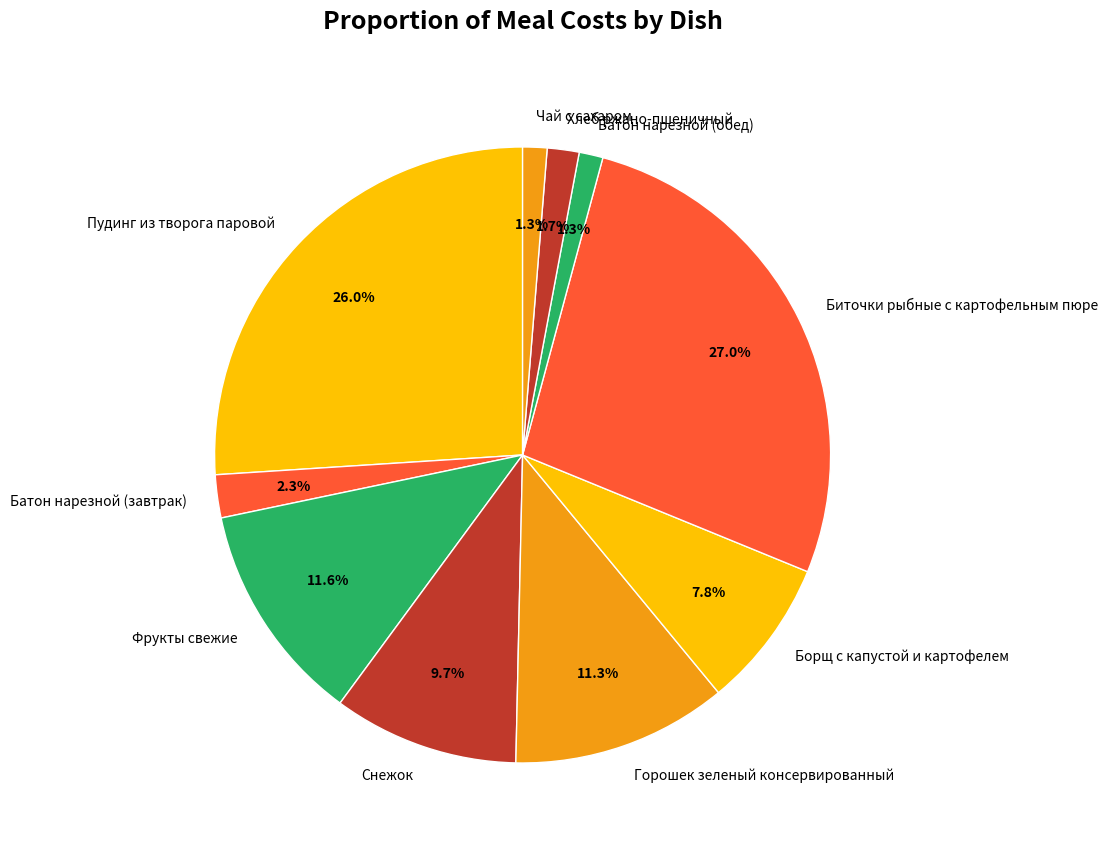

What percentage is the Батон нарезной (обед) slice, to the nearest percent?

1%